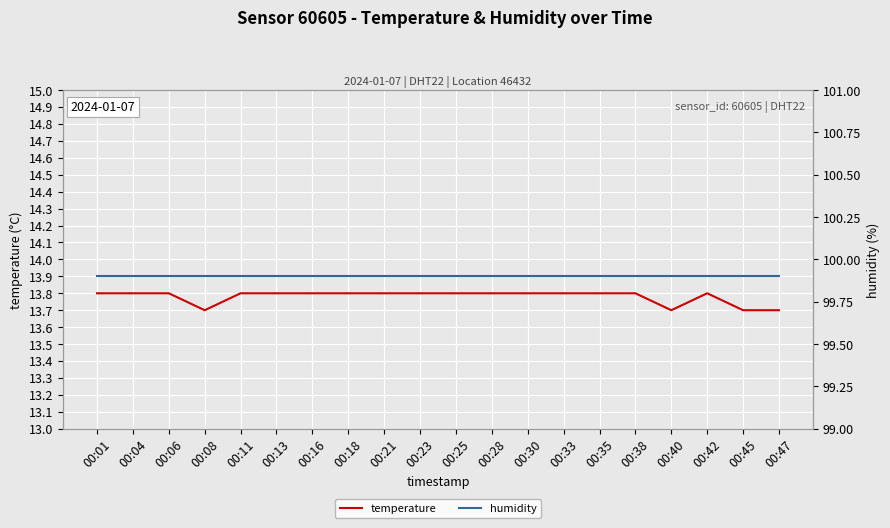

How many categories are shown in the chart?

20